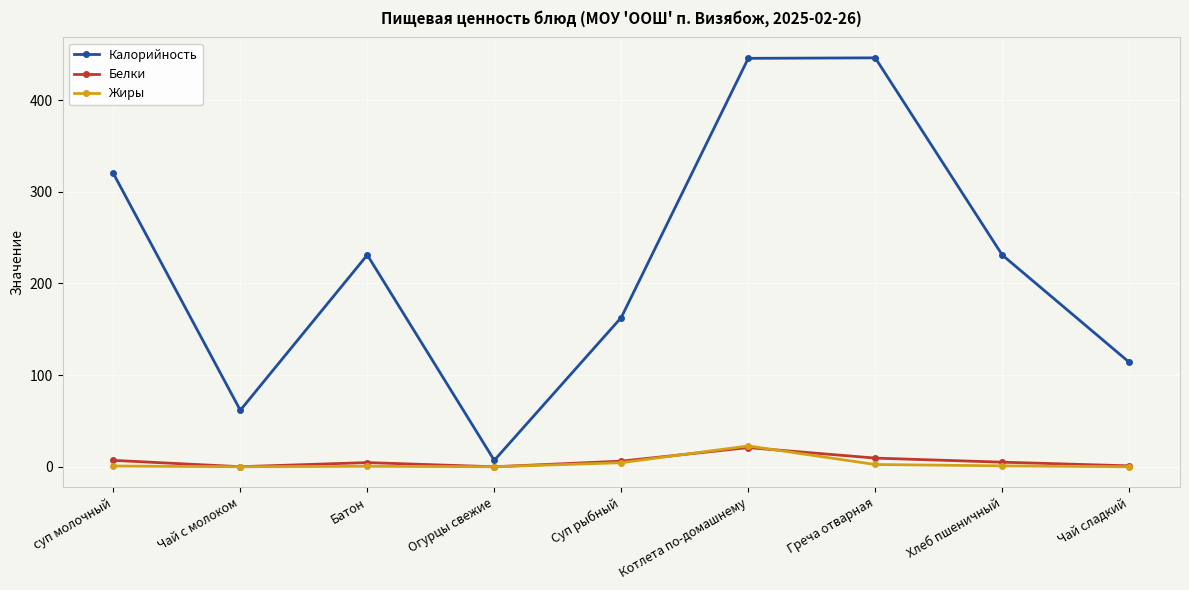

What value does the Жиры series have at Котлета по-домашнему?

22.7